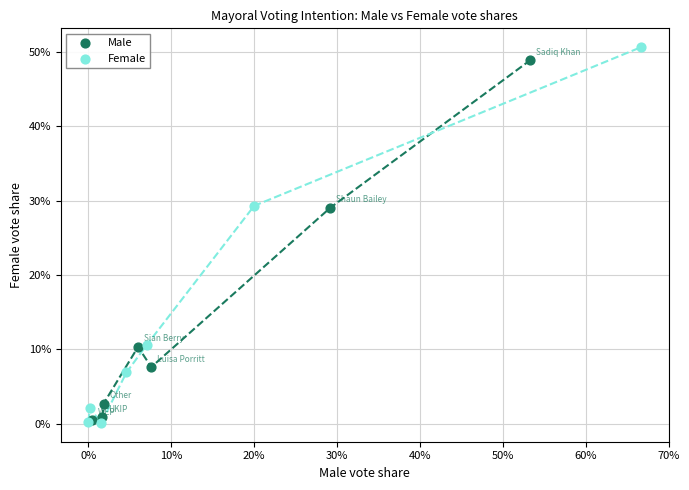

Which series contains the highest Y value?

Female